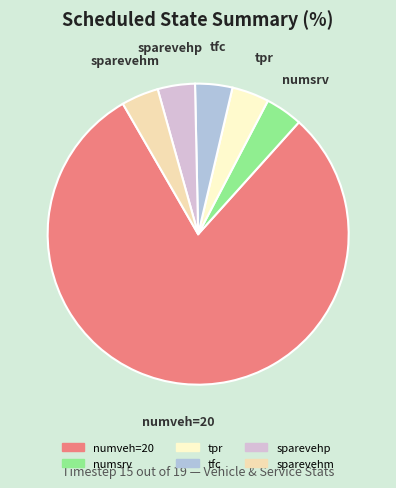

Which slice is the largest?

numveh